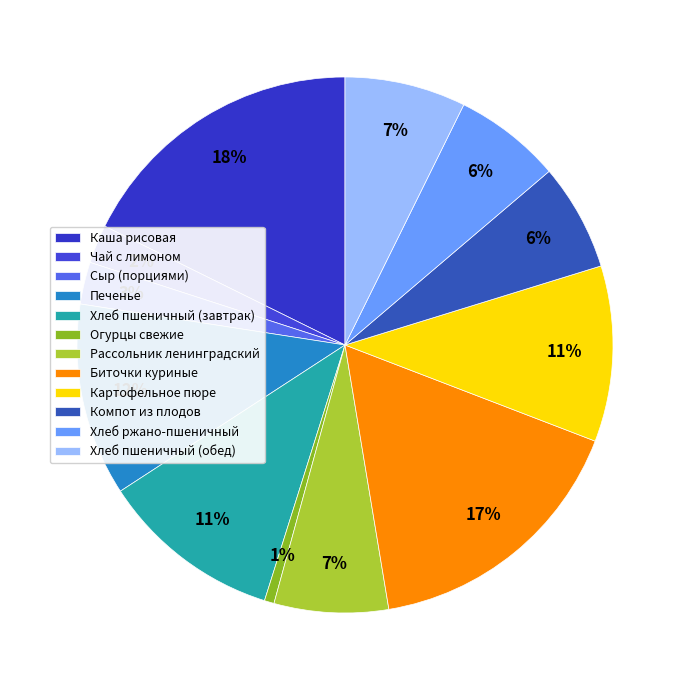

Which category has the biggest portion of the pie?

Каша рисовая